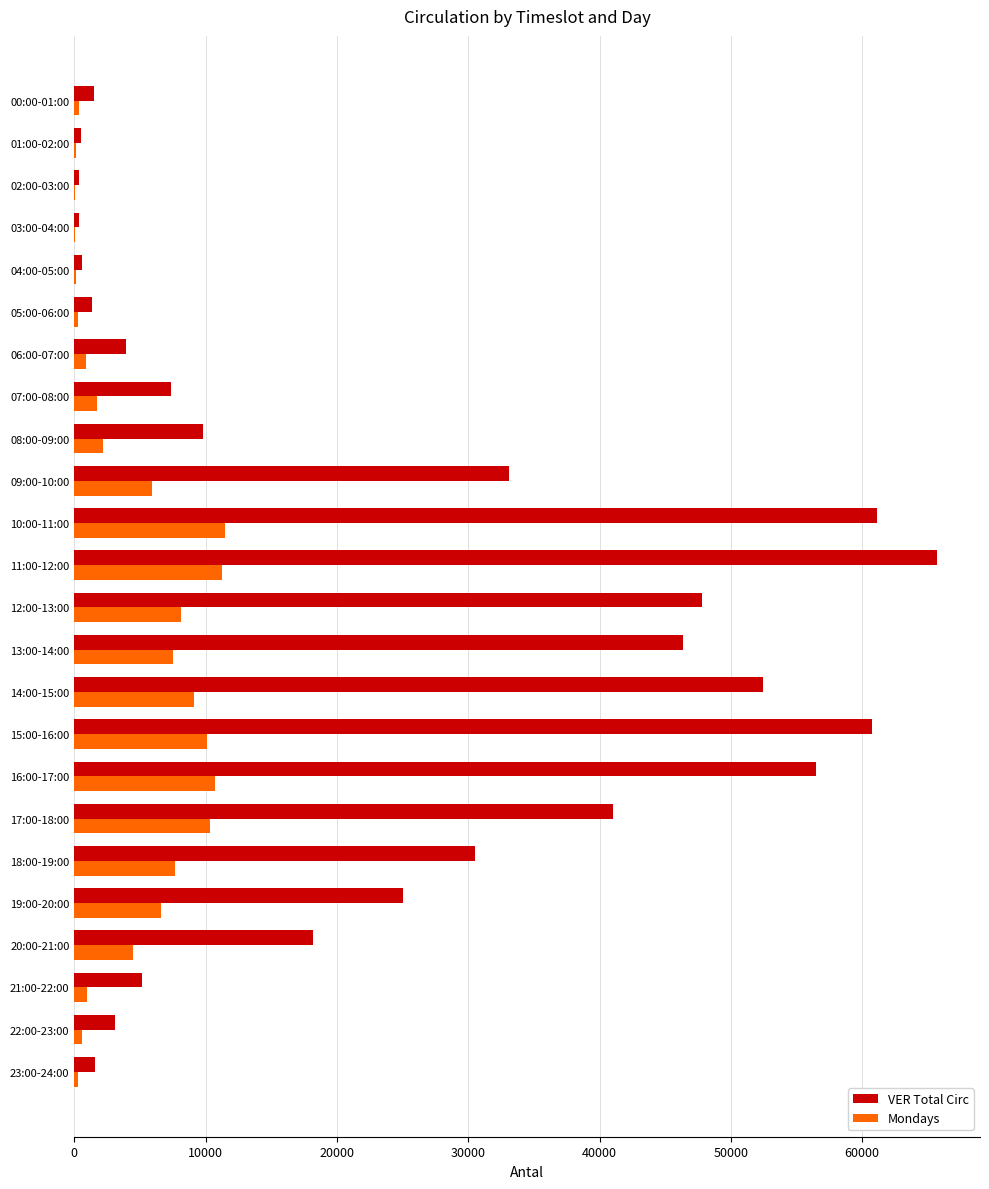

Which series has the largest total across all categories?

VER Total Circ